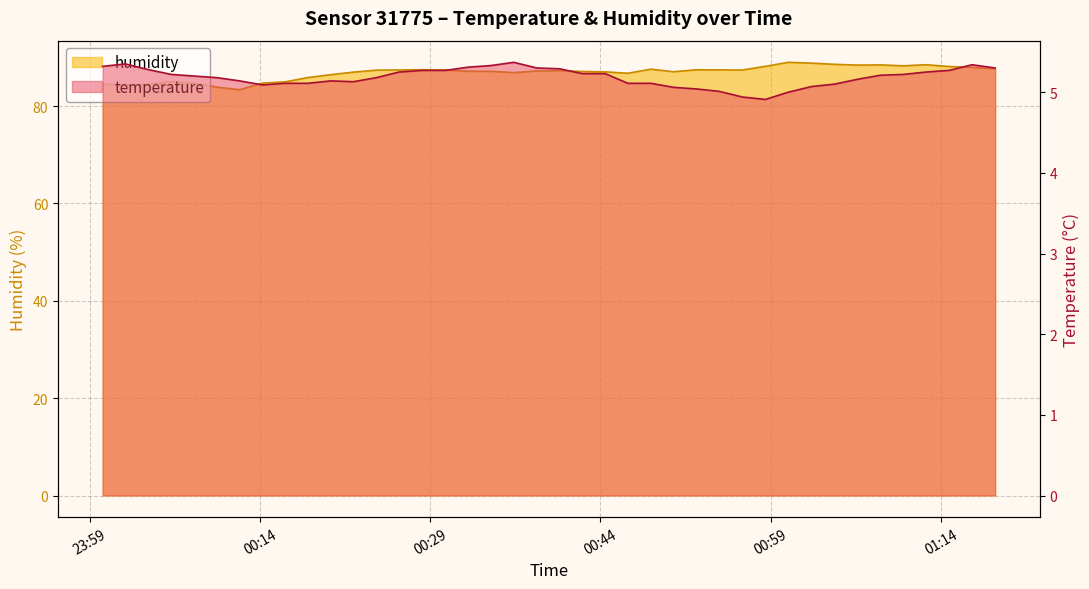

Between 2023-04-21T00:00:09 and 2023-04-21T00:18:14, which series saw the biggest shift?

humidity